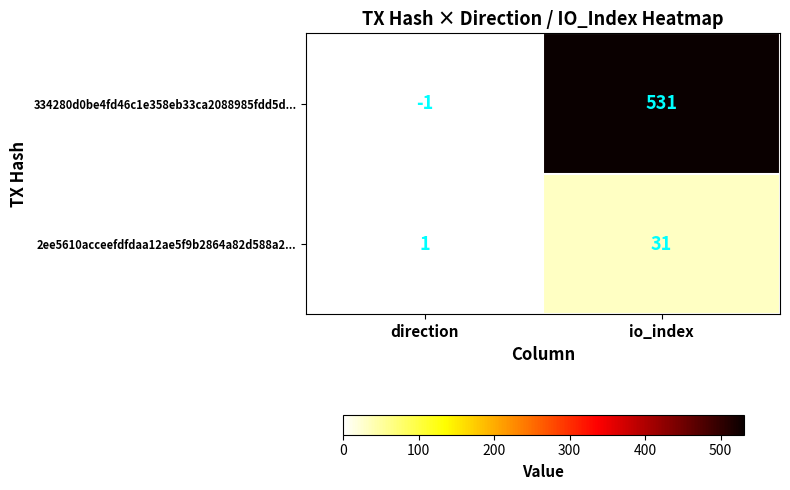

List the series in order of their overall mean, highest first.

334280d0be4fd46c1e358eb33ca2088985fdd5d..., 2ee5610acceefdfdaa12ae5f9b2864a82d588a2...